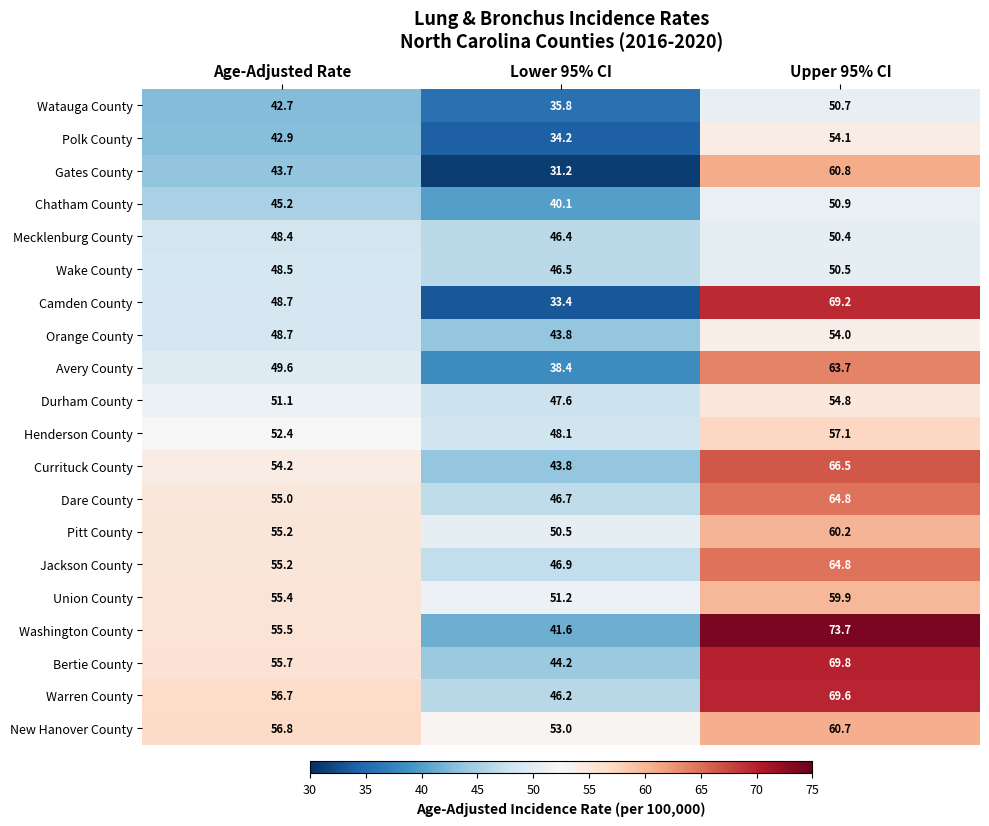

Rank the categories by Wake County value from lowest to highest.

Lower 95% CI, Age-Adjusted Rate, Upper 95% CI